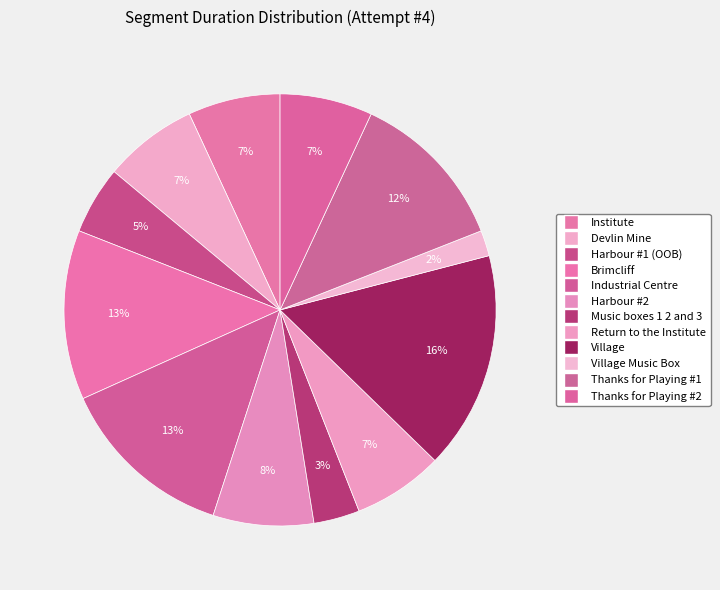

How many segments does this pie chart have?

12